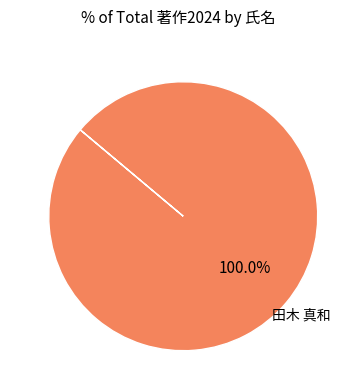

Is there a majority slice in this chart?

Yes